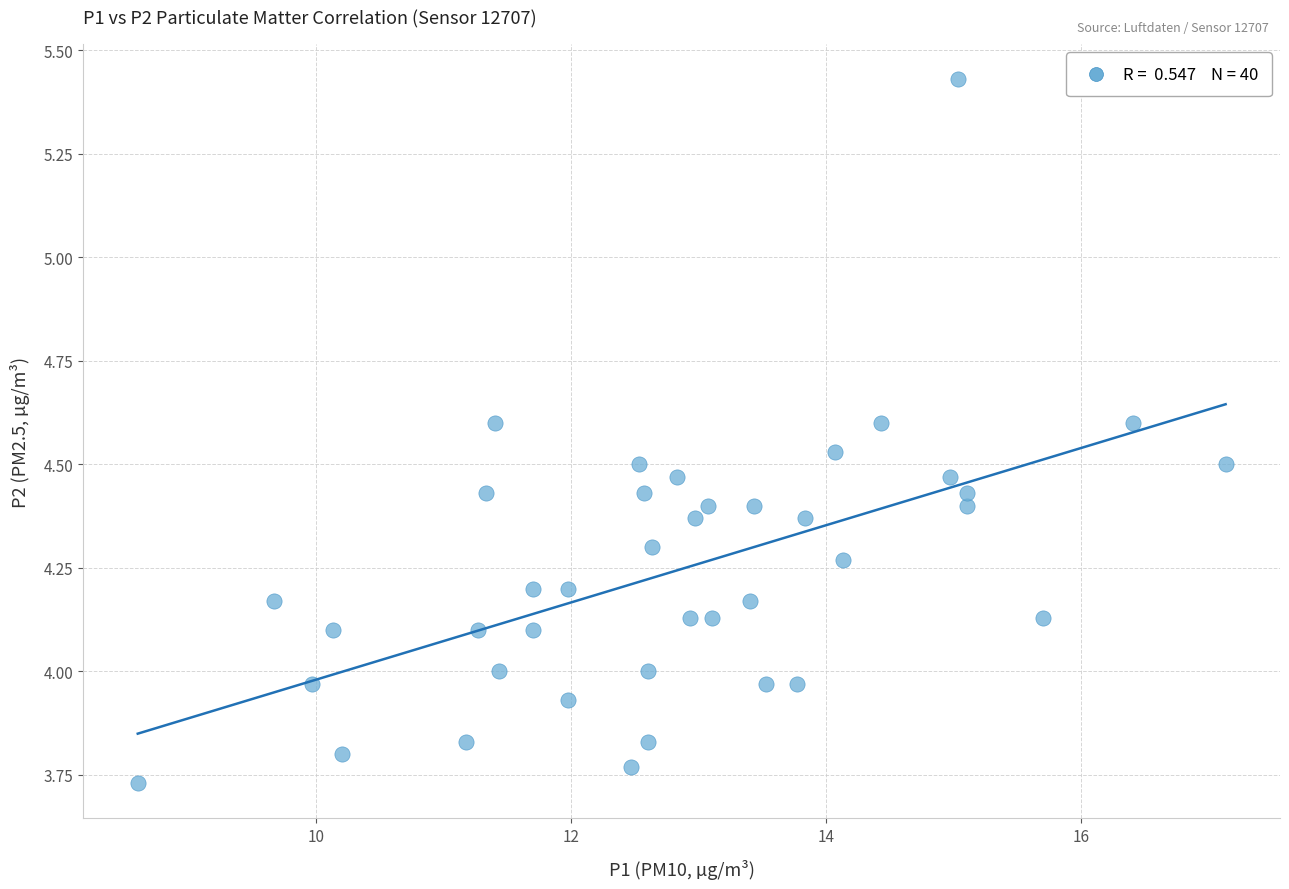

What is the range of X values (max minus min)?

8.5